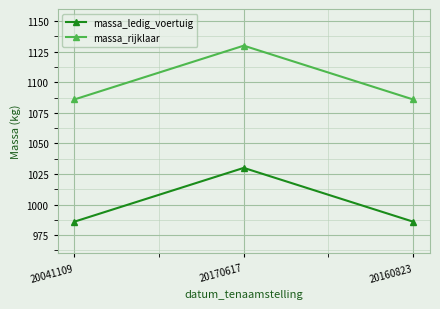

The value of massa_rijklaar at 20160823 is 1086. True or false?

True